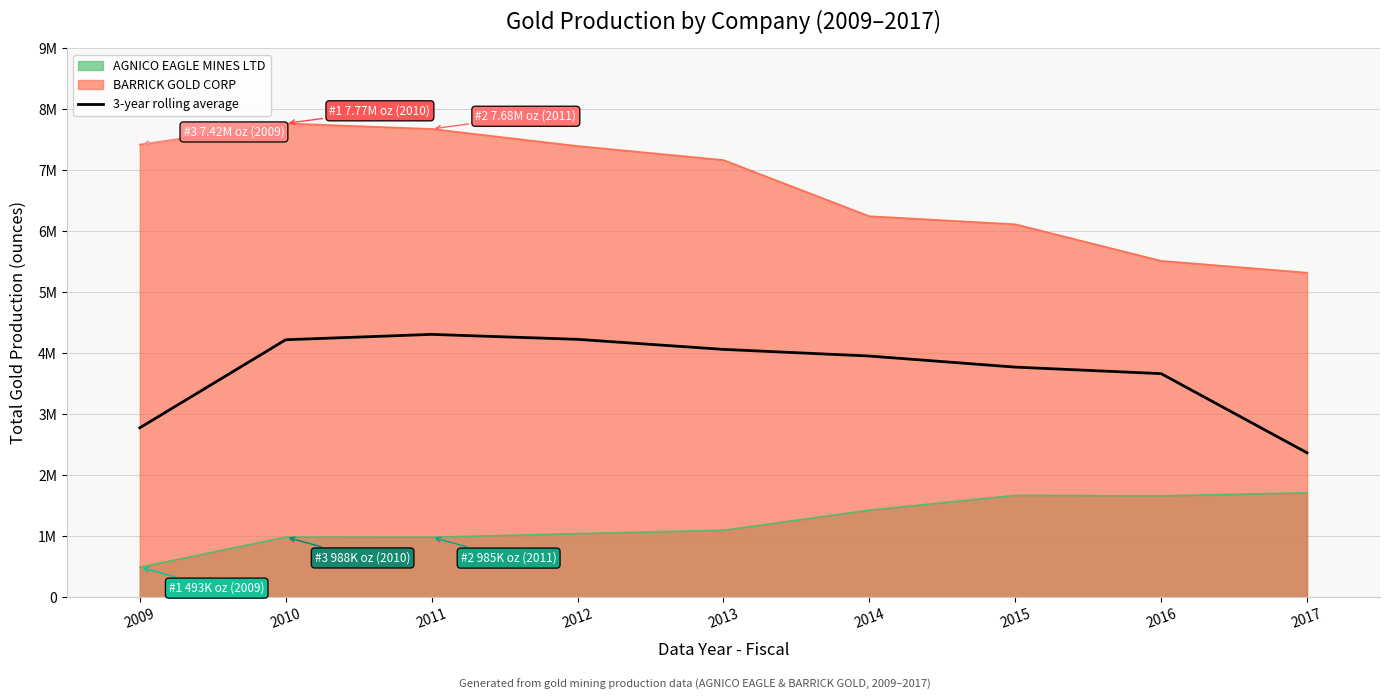

What is the value of the 2nd point from the left?

4223173.2